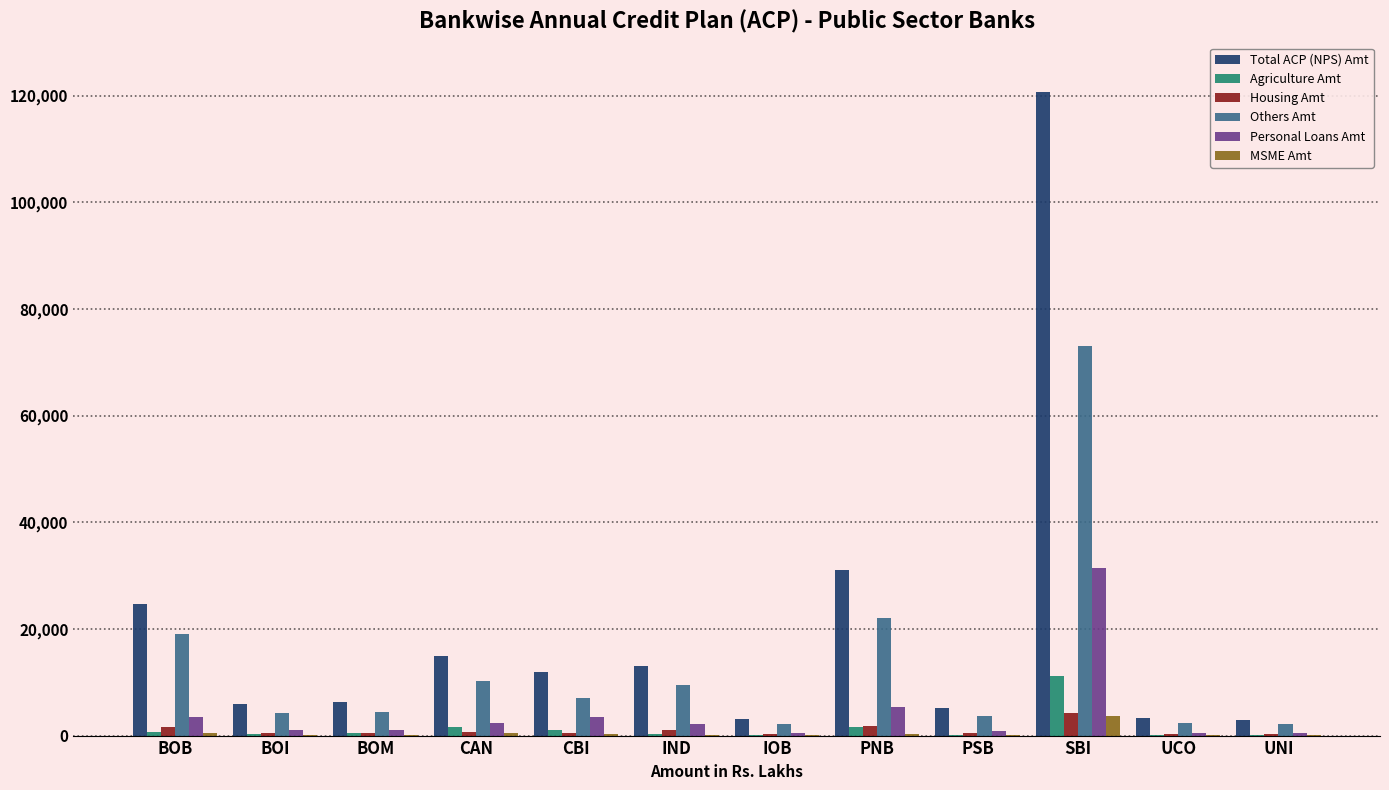

Is the value of Personal Loans Amt at PNB greater than the value of Agriculture Amt at IOB?

Yes